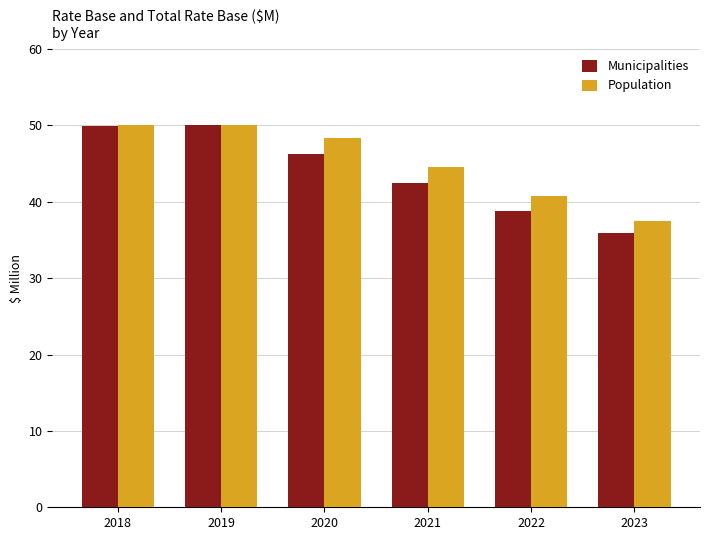

What are all the series names shown in the legend?

Municipalities, Population